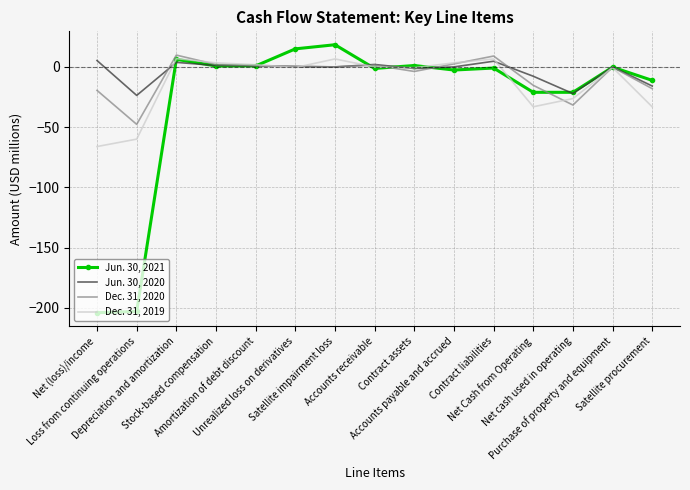

What is the maximum value shown in the chart?

18.4